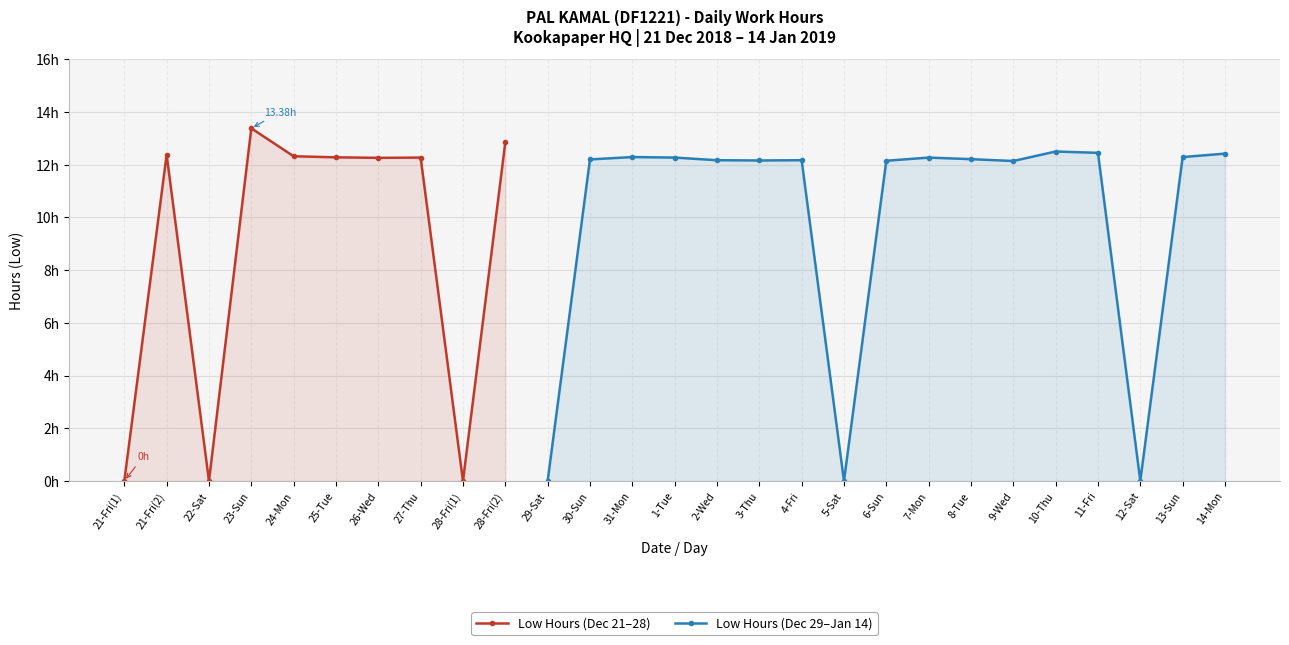

The value at 28-Fri(1) is 7.8. True or false?

False